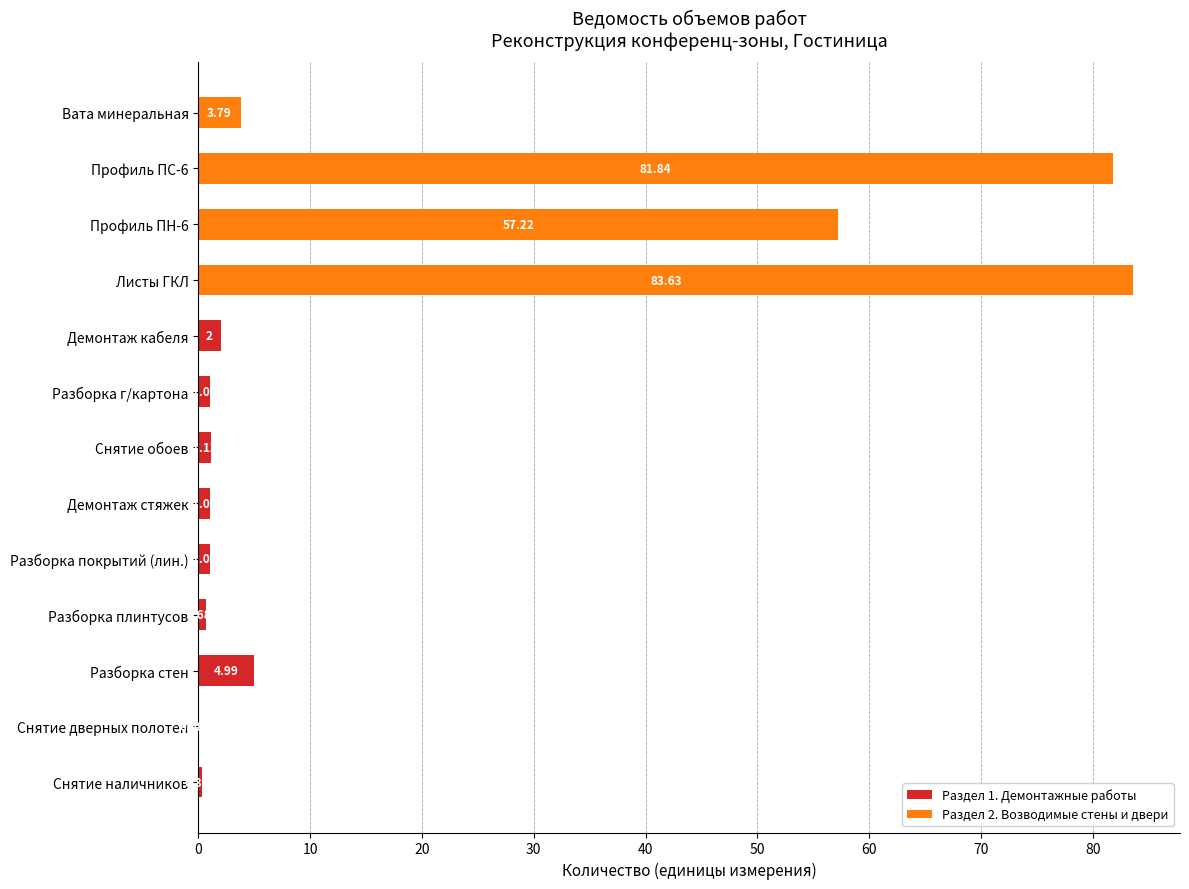

At which category is the sum across all series the highest?

Листы ГКЛ